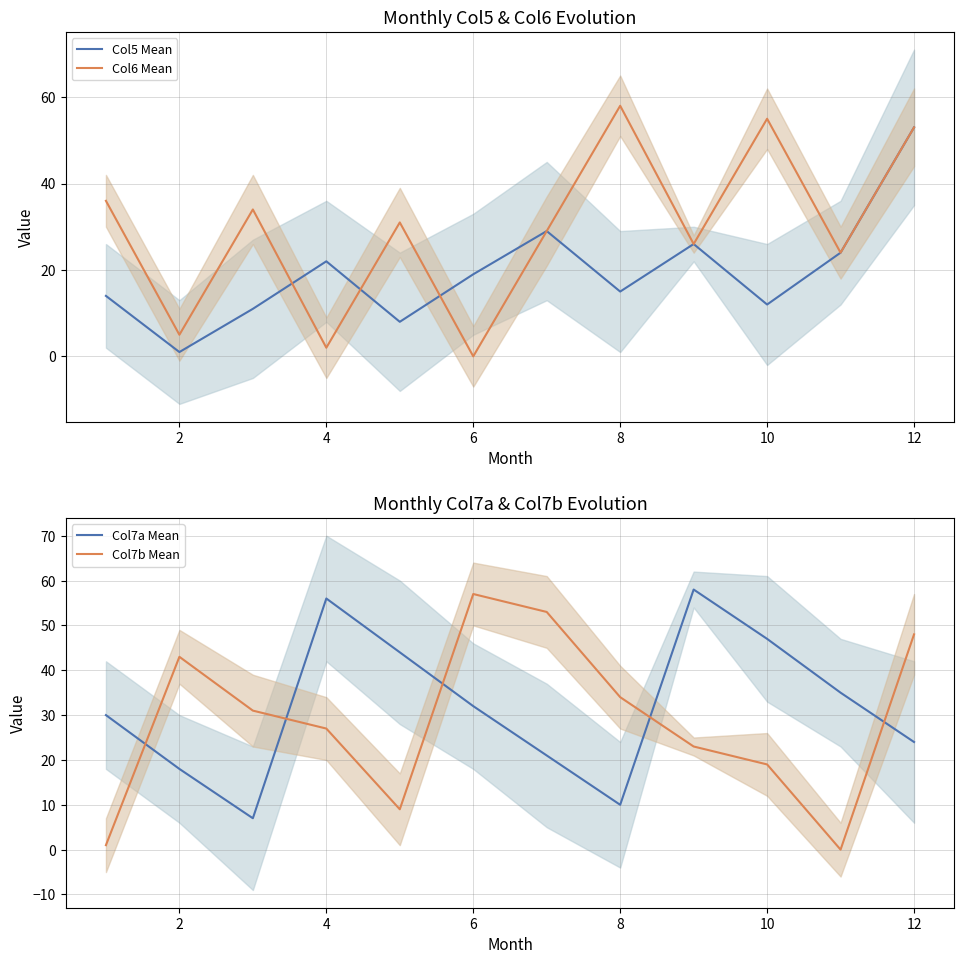

True or false: Col5 Mean has a value of 9 at 8.

False